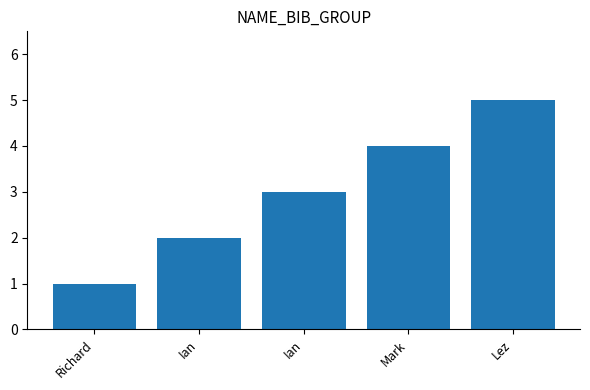

At which label is the value closest to 3?

Ian